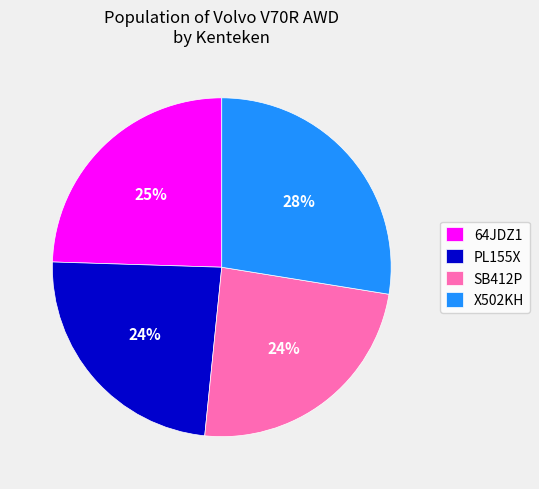

What is the ratio of the value at 64JDZ1 to the value at PL155X?

1.0